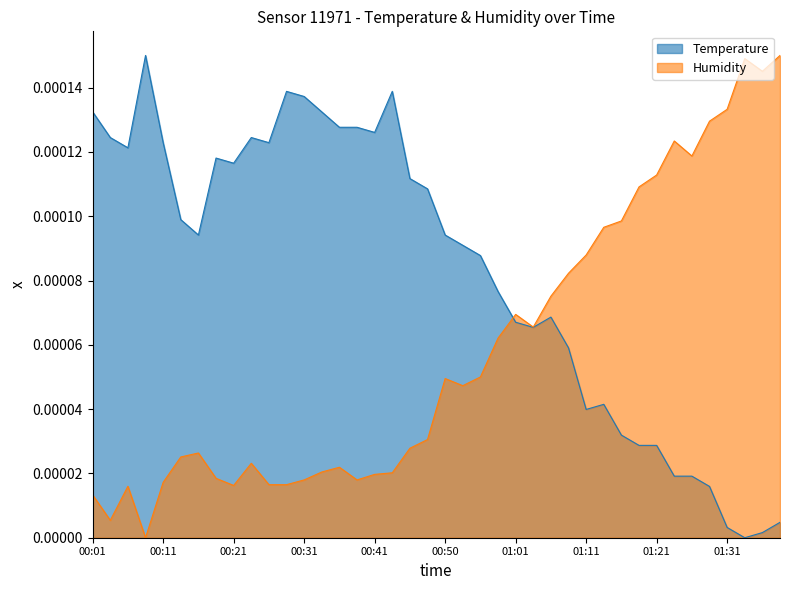

How many lines are shown in the chart?

2